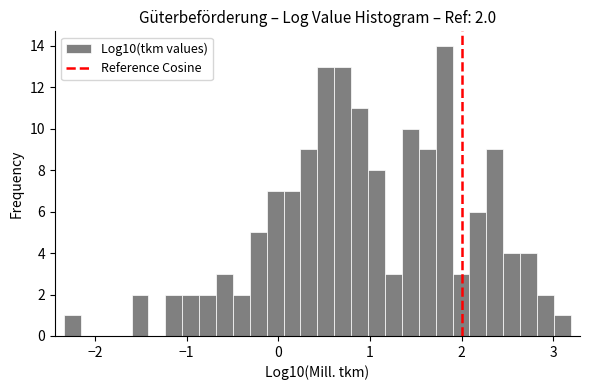

Around what value on the x-axis is the tallest bar? Give the approximate position of its centre, as read against the axis.

1.8